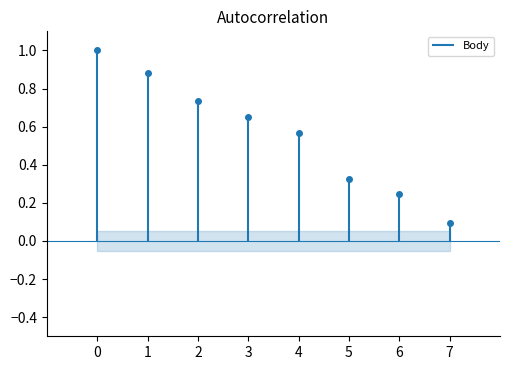

Is this an area chart (filled region under the line)?

No